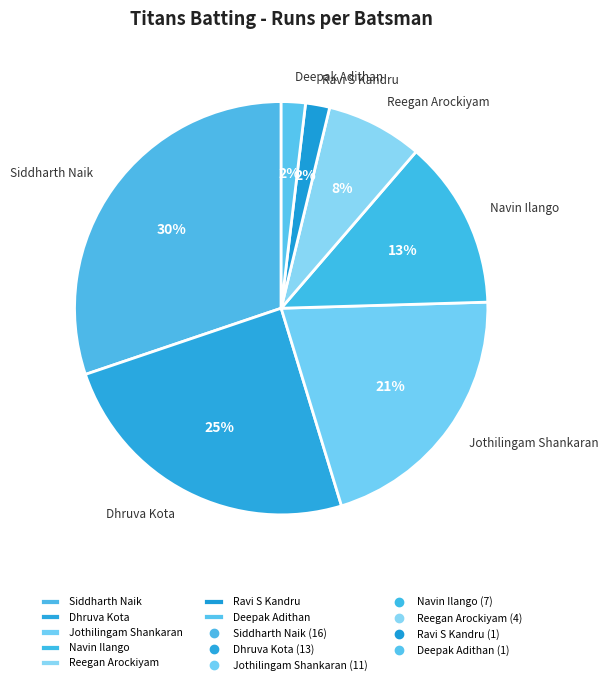

Is there any slice that represents more than half of the pie?

No